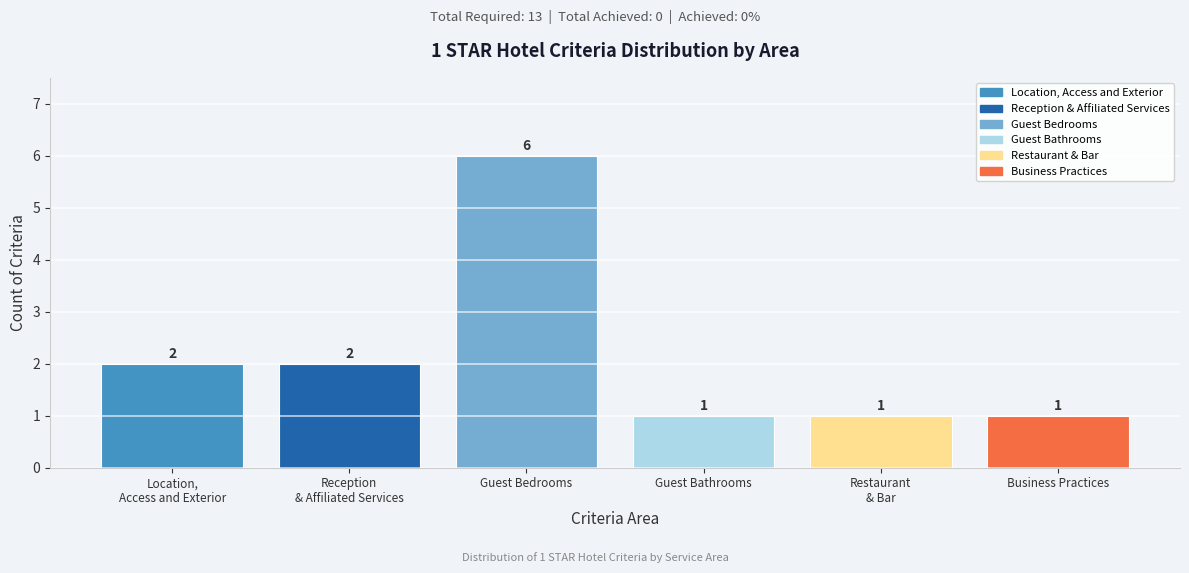

Reading left to right, list all the values displayed in this chart.

2	2	6	1	1	1